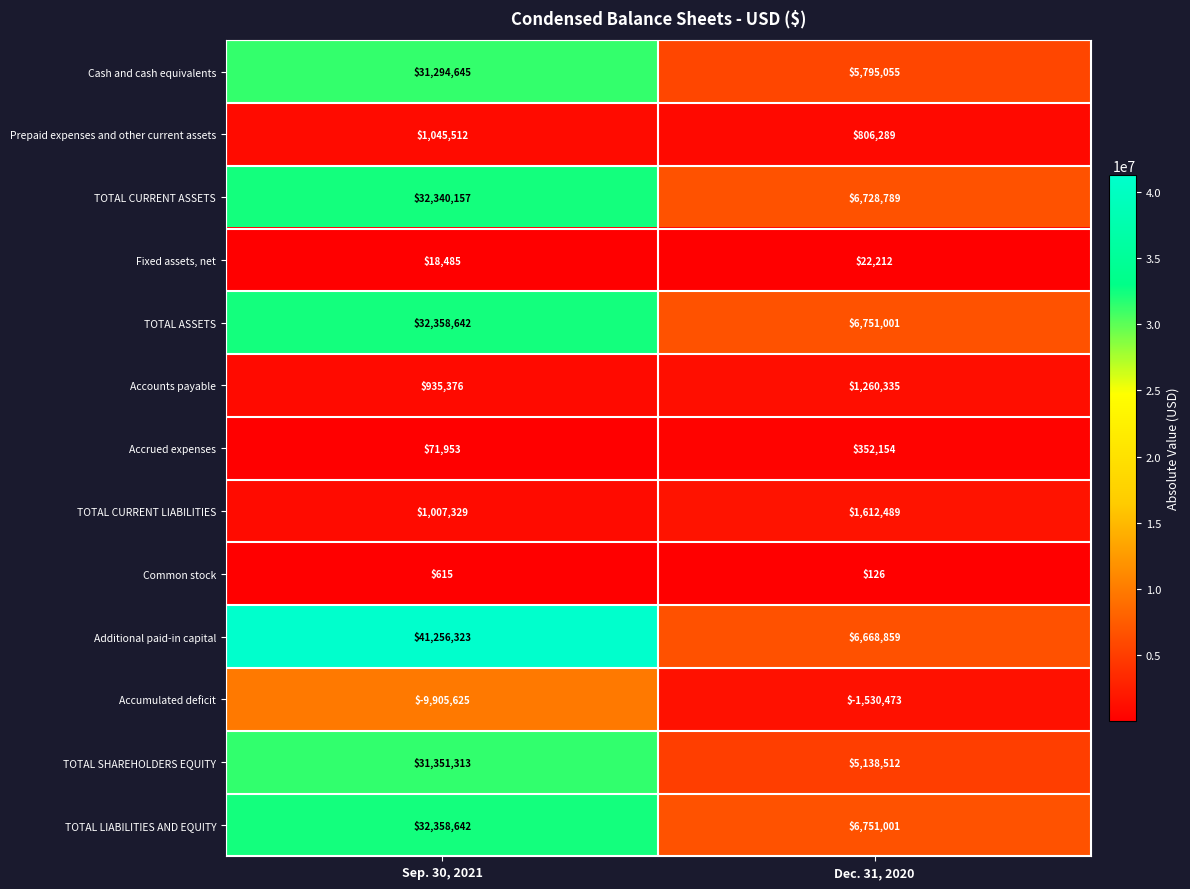

Is it true that Accounts payable equals 2212353 at Dec. 31, 2020?

False